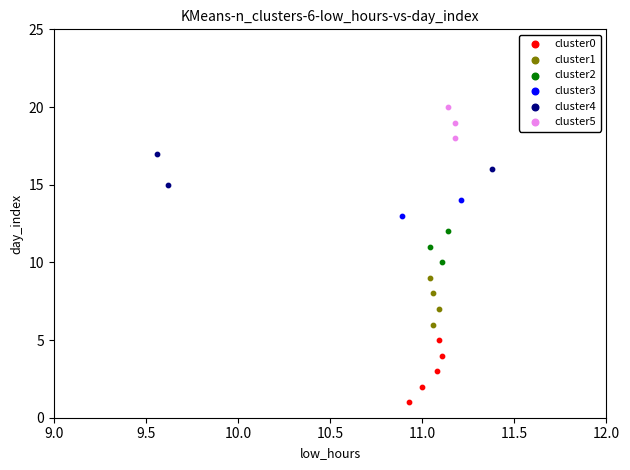

Which series contains the highest Y value?

cluster5